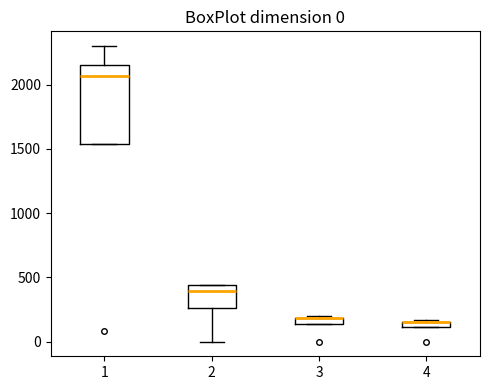

Comparing the boxes themselves (not the whiskers), which one is the tallest?

1